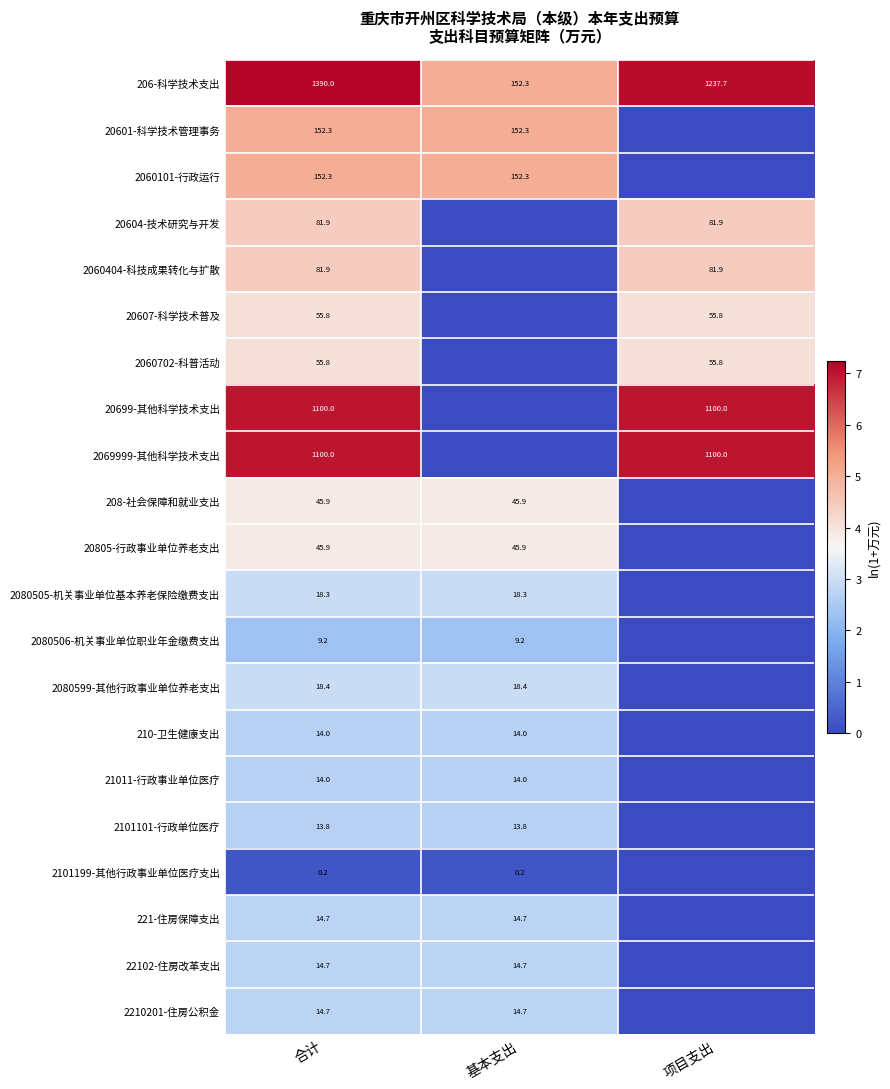

Is it true that 20601-科学技术管理事务 equals 49.0 at 基本支出?

False